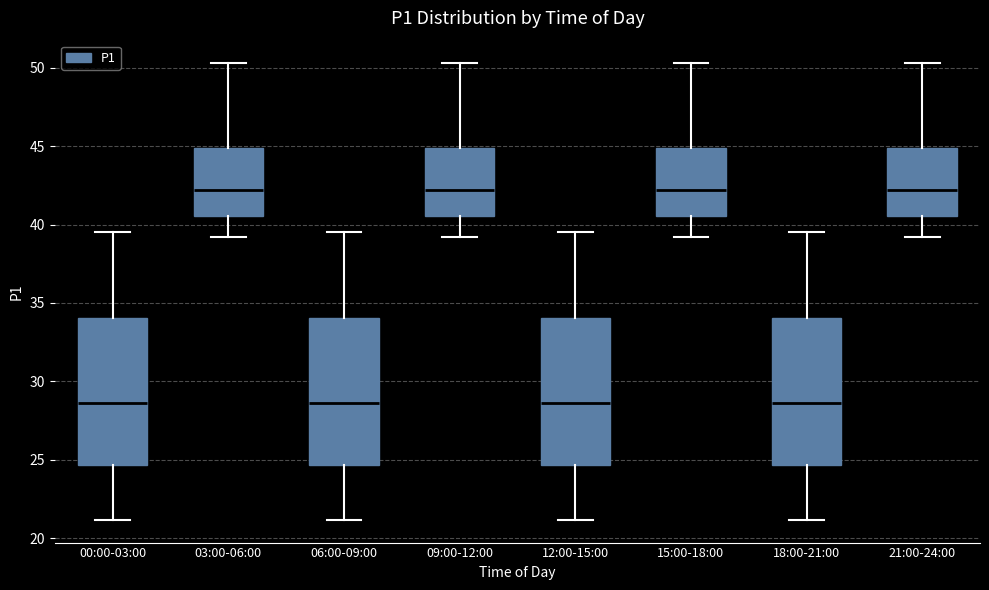

Reading left to right, transcribe this box plot: for each box, give where its median line is, the range the box spans, and where its two whiskers end, as read against the y-axis. The values are not printed on the chart, so give them approximately, as read against the axis.

00:00-03:00: median 28.5, box 24.5 to 34.0, whiskers 21.0 to 39.5
03:00-06:00: median 42.0, box 40.5 to 45.0, whiskers 39.0 to 50.5
06:00-09:00: median 28.5, box 24.5 to 34.0, whiskers 21.0 to 39.5
09:00-12:00: median 42.0, box 40.5 to 45.0, whiskers 39.0 to 50.5
12:00-15:00: median 28.5, box 24.5 to 34.0, whiskers 21.0 to 39.5
15:00-18:00: median 42.0, box 40.5 to 45.0, whiskers 39.0 to 50.5
18:00-21:00: median 28.5, box 24.5 to 34.0, whiskers 21.0 to 39.5
21:00-24:00: median 42.0, box 40.5 to 45.0, whiskers 39.0 to 50.5